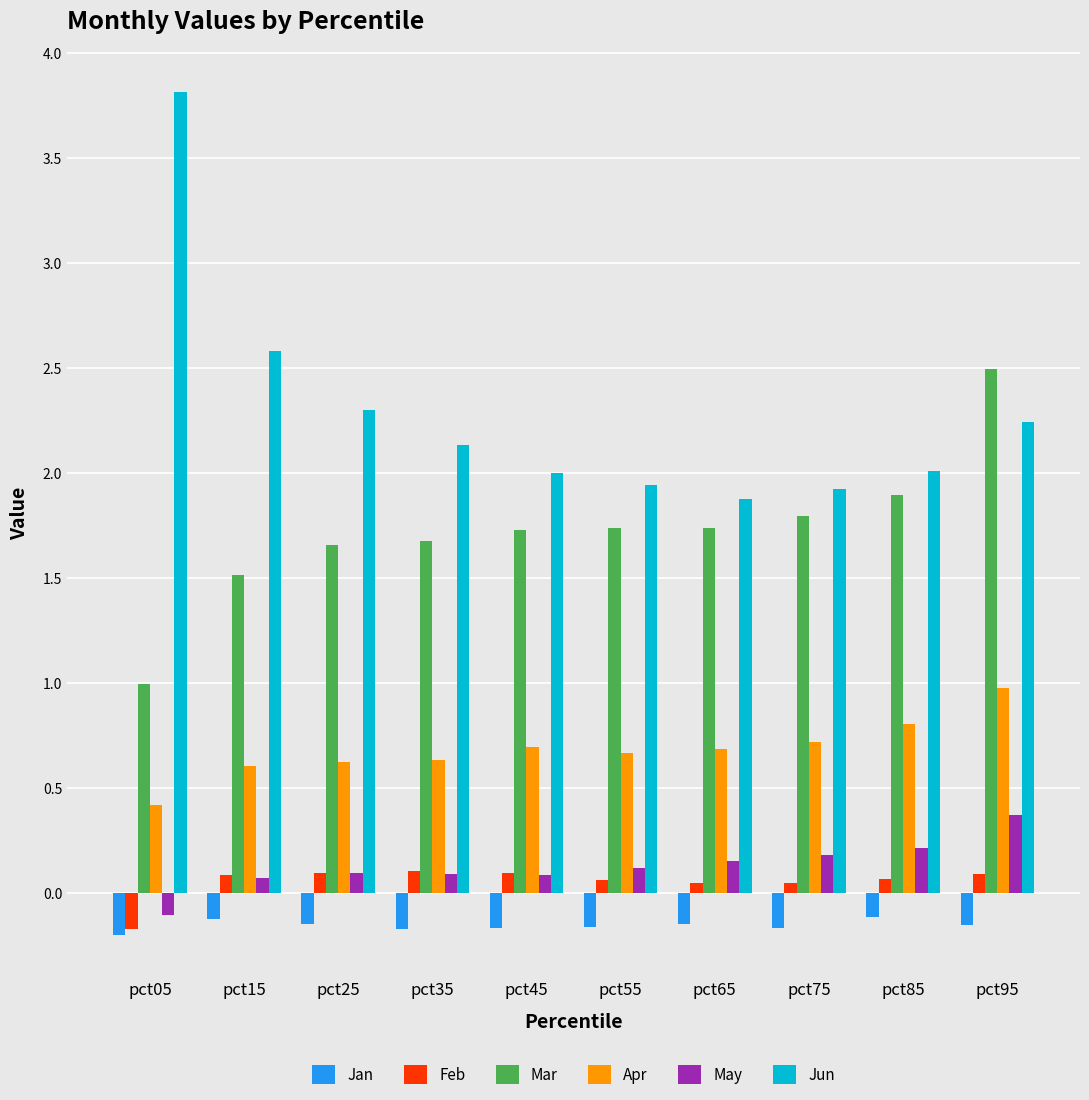

Which series has the widest spread of values?

Jun